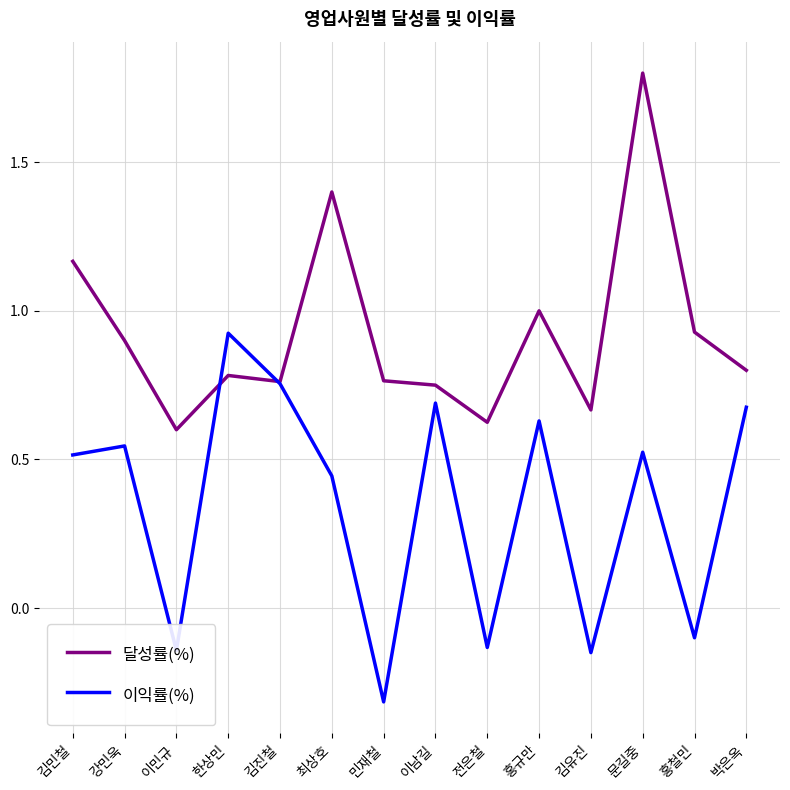

Rank the series by their maximum value, from highest to lowest.

달성률(%), 이익률(%)